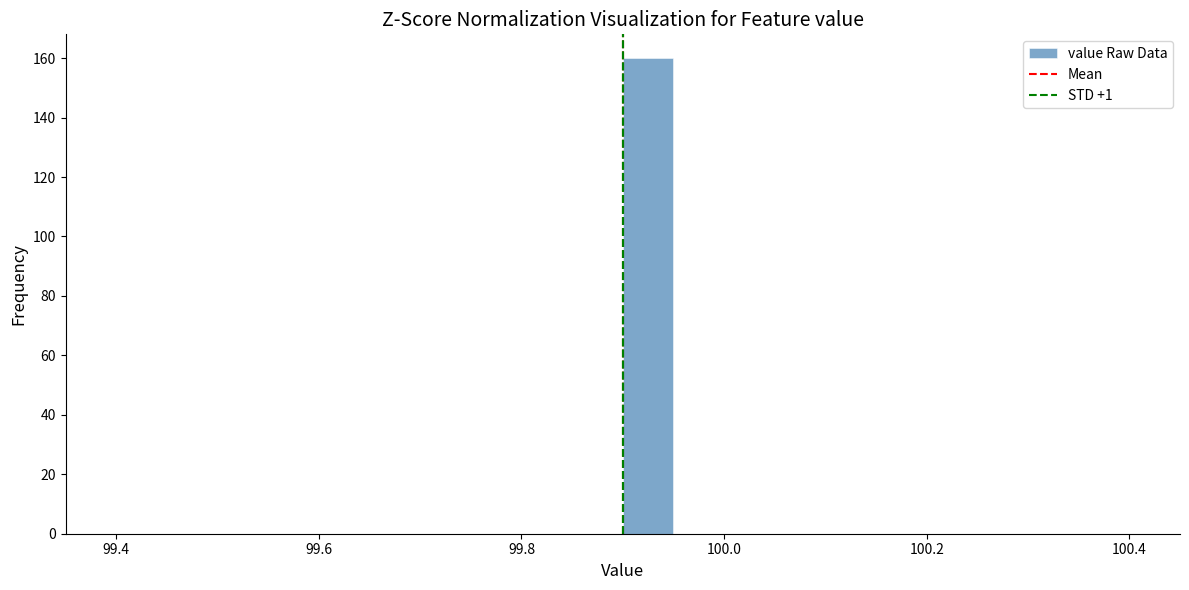

Read against the x-axis, roughly where is the centre of the tallest bar?

99.92